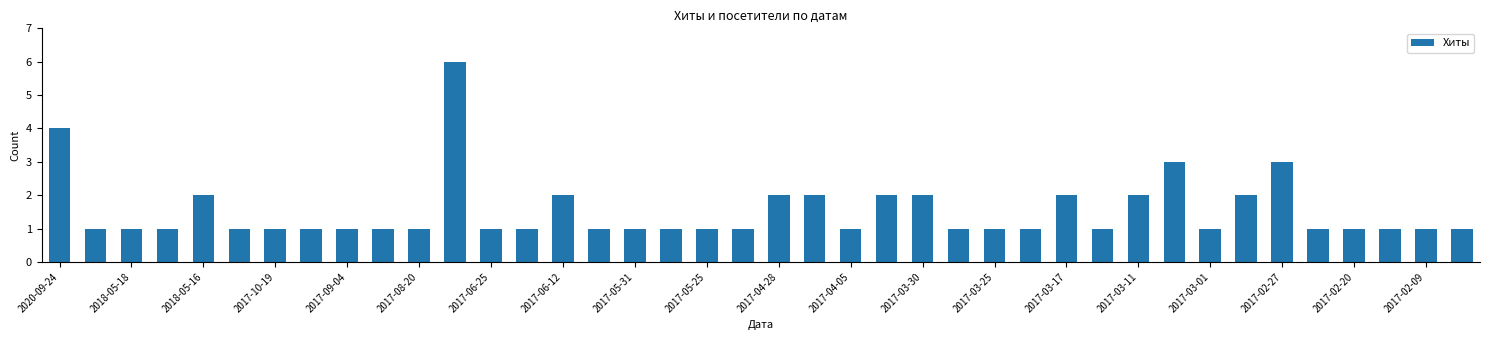

Count the number of data series in this chart.

1